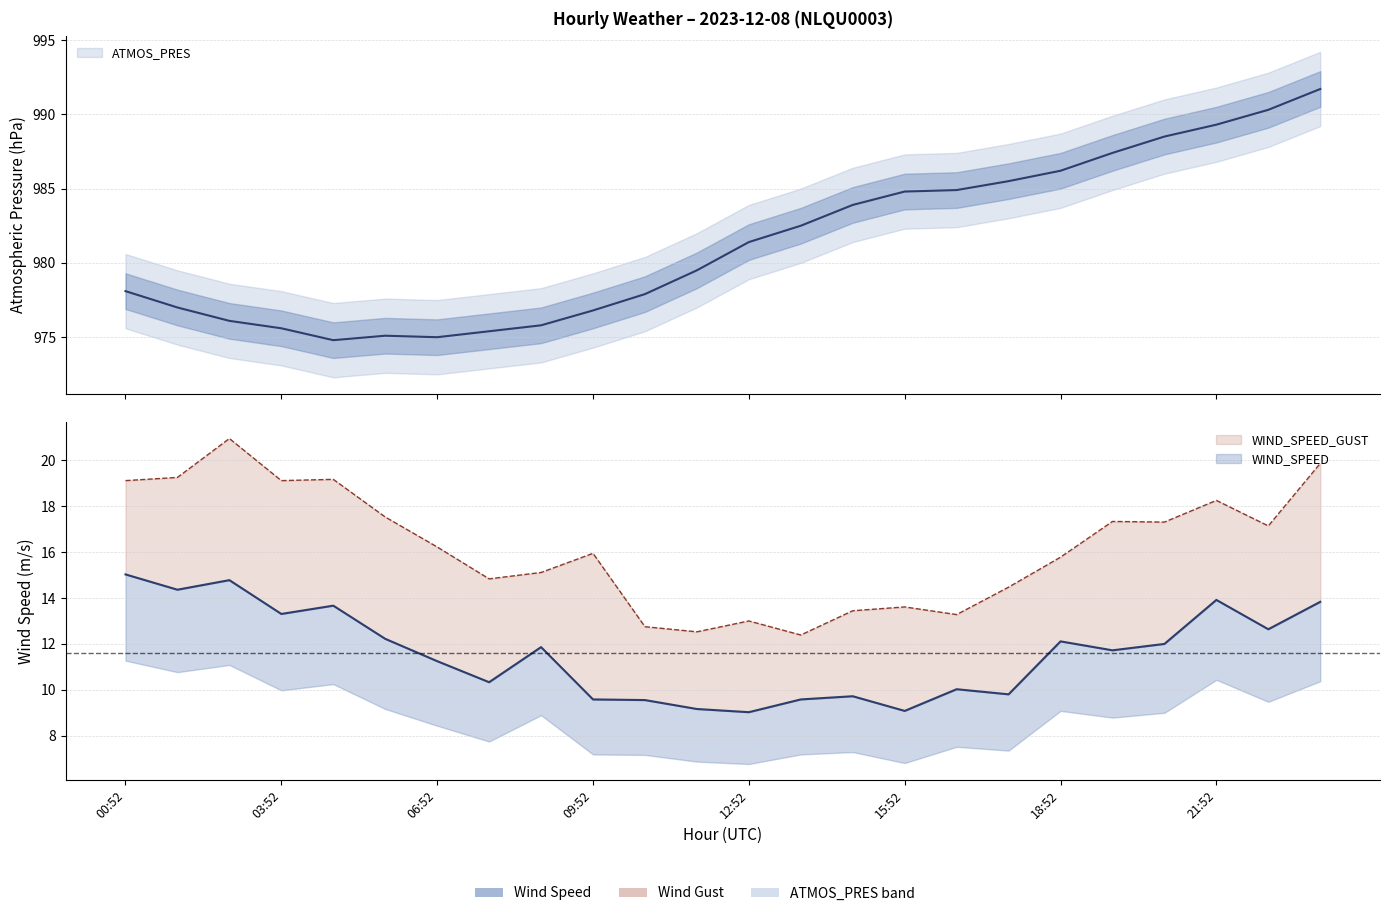

What is the maximum value shown in the chart?

991.7